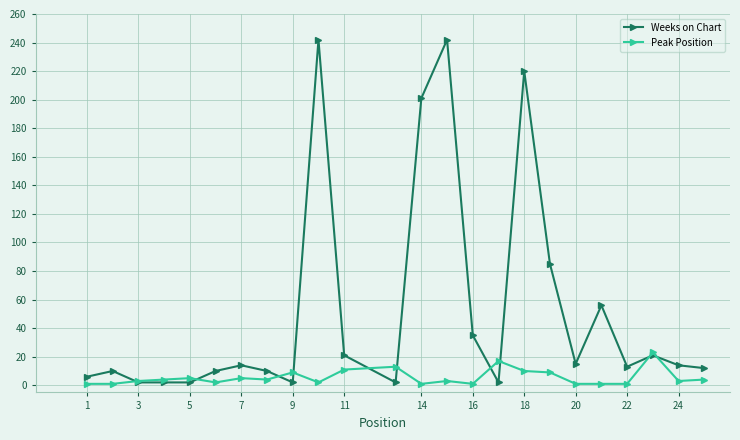

In Weeks on Chart, how many points are higher than both neighbors (excluding endpoints)?

7